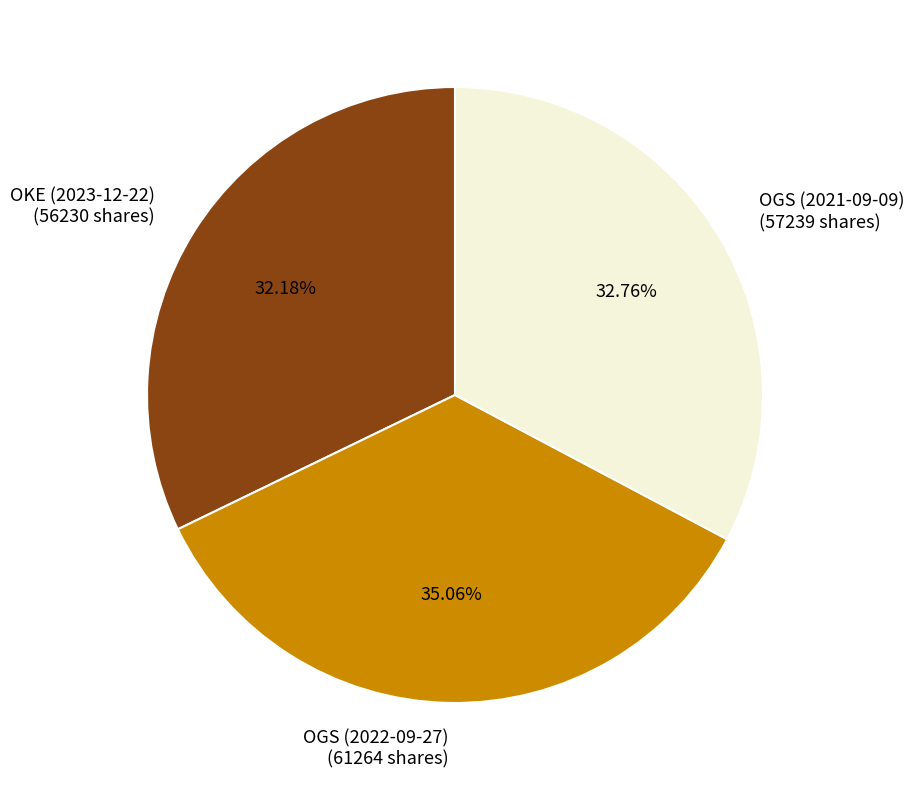

What is the ratio of the value at OGS (2021-09-09) to the value at OGS (2022-09-27)?

0.9